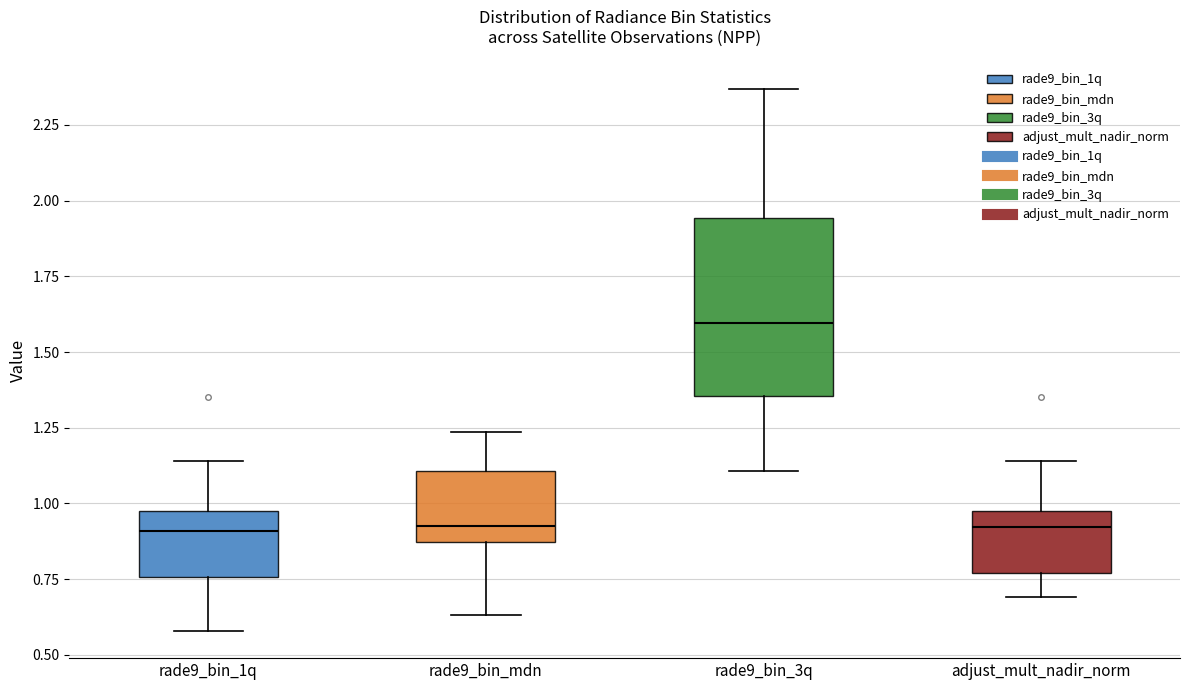

Where is the lower edge of the box for rade9_bin_mdn on the y-axis? The values are not printed on the chart, so give them approximately, as read against the axis.

0.85